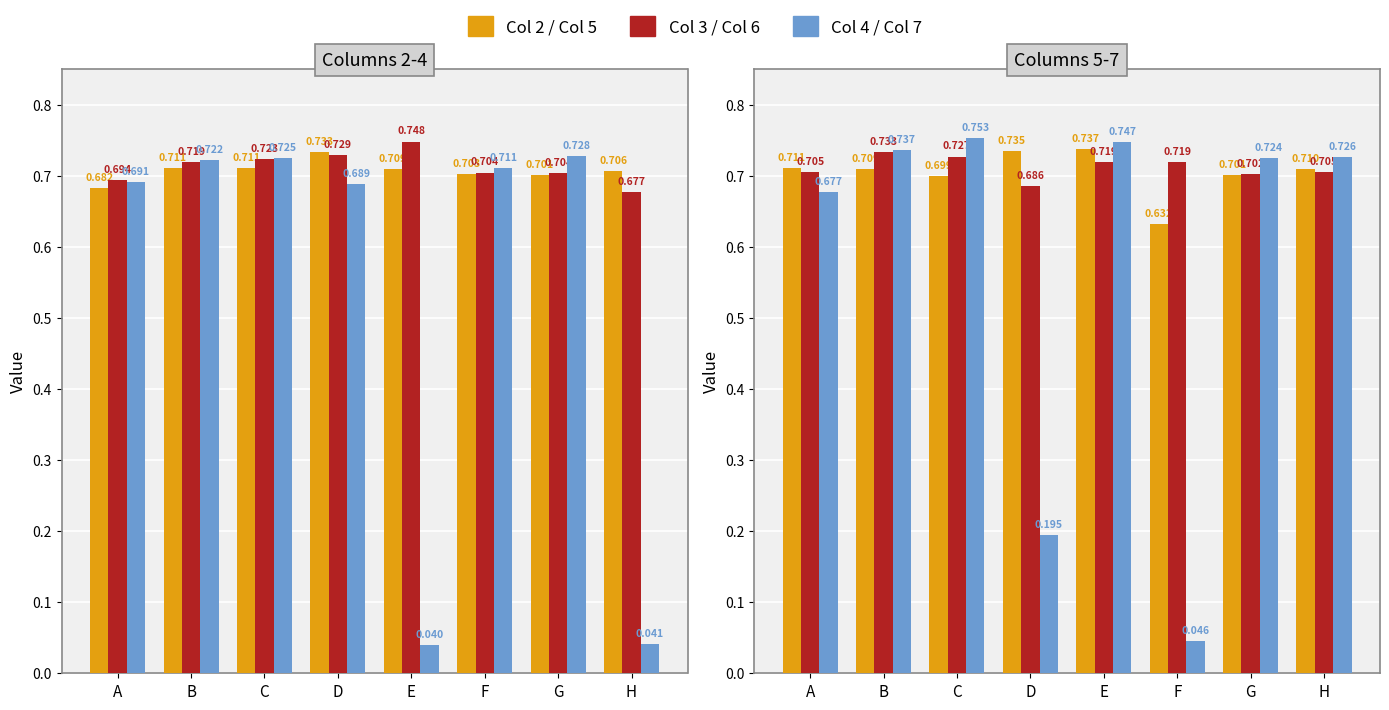

Count the Col 3 values in the range 0 to 1.

8